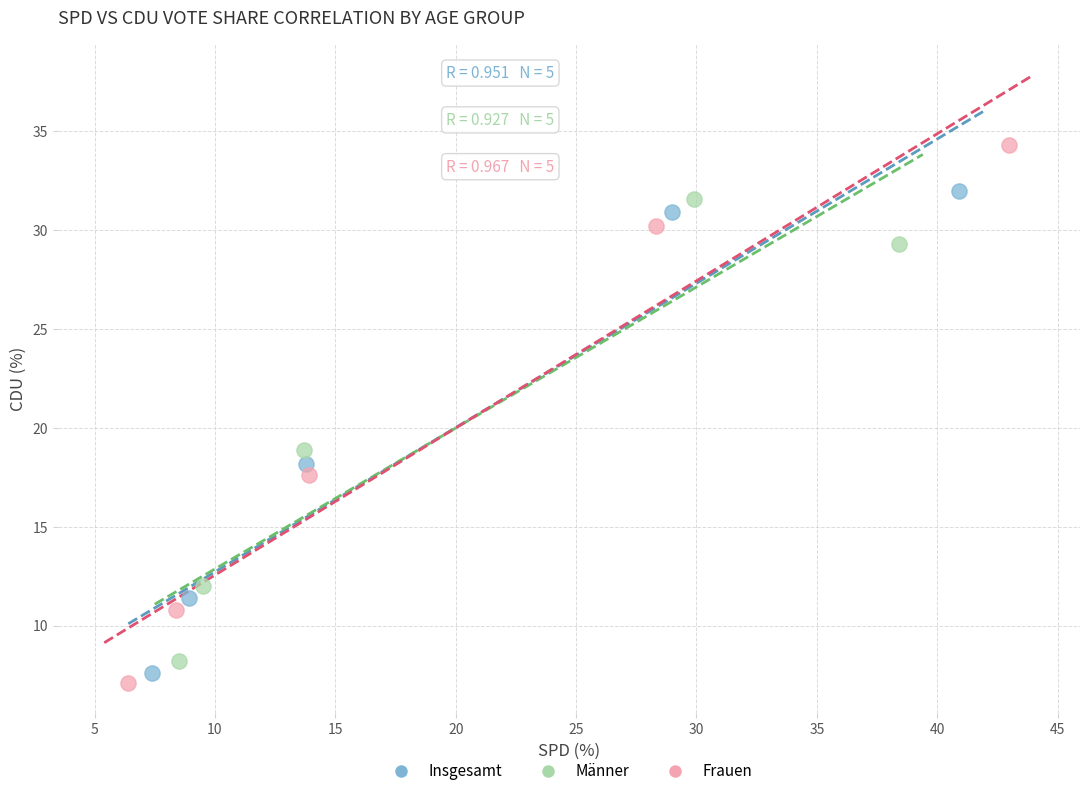

Which series contains the highest Y value?

Frauen